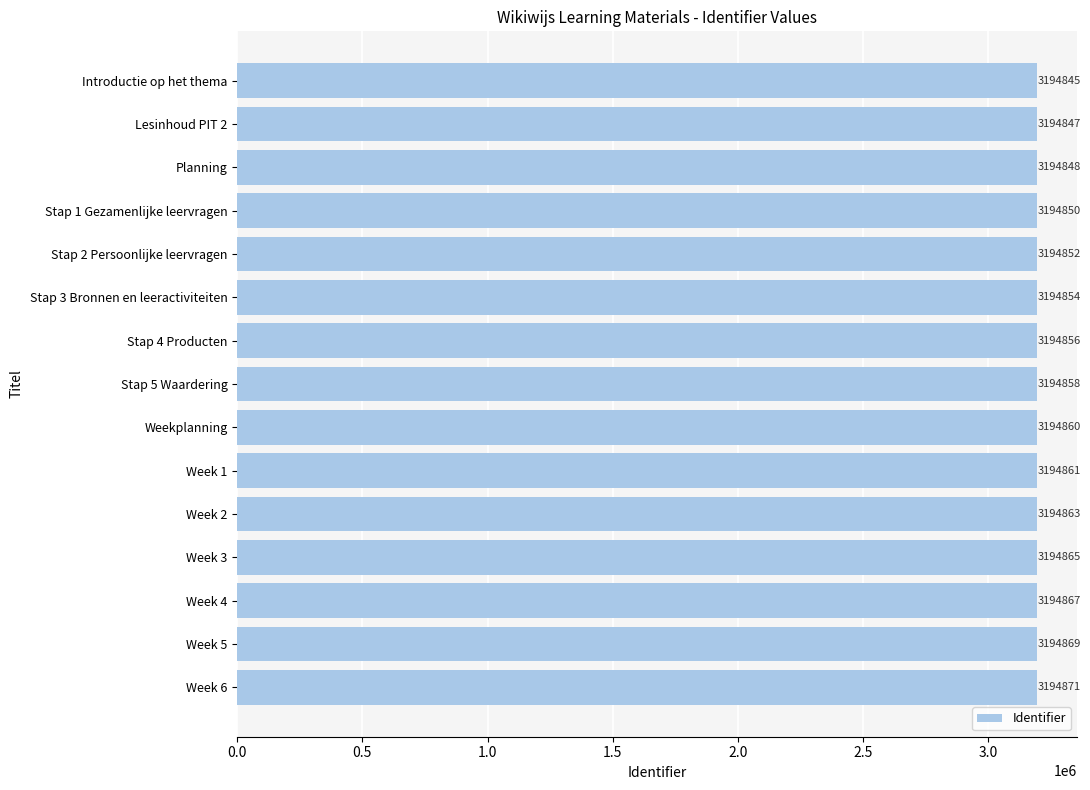

What position from the top is Week 5?

14